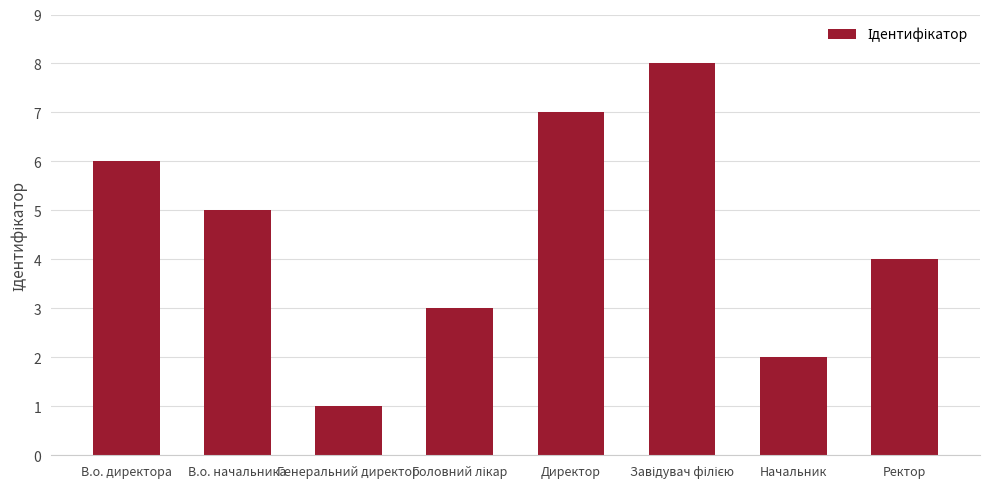

Are the bars horizontal?

No